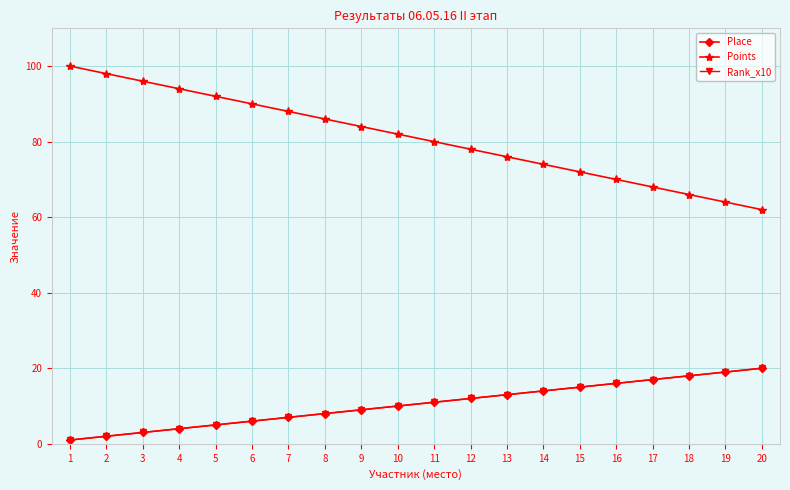

True or false: Rank_x10 and Points intersect in this chart.

False